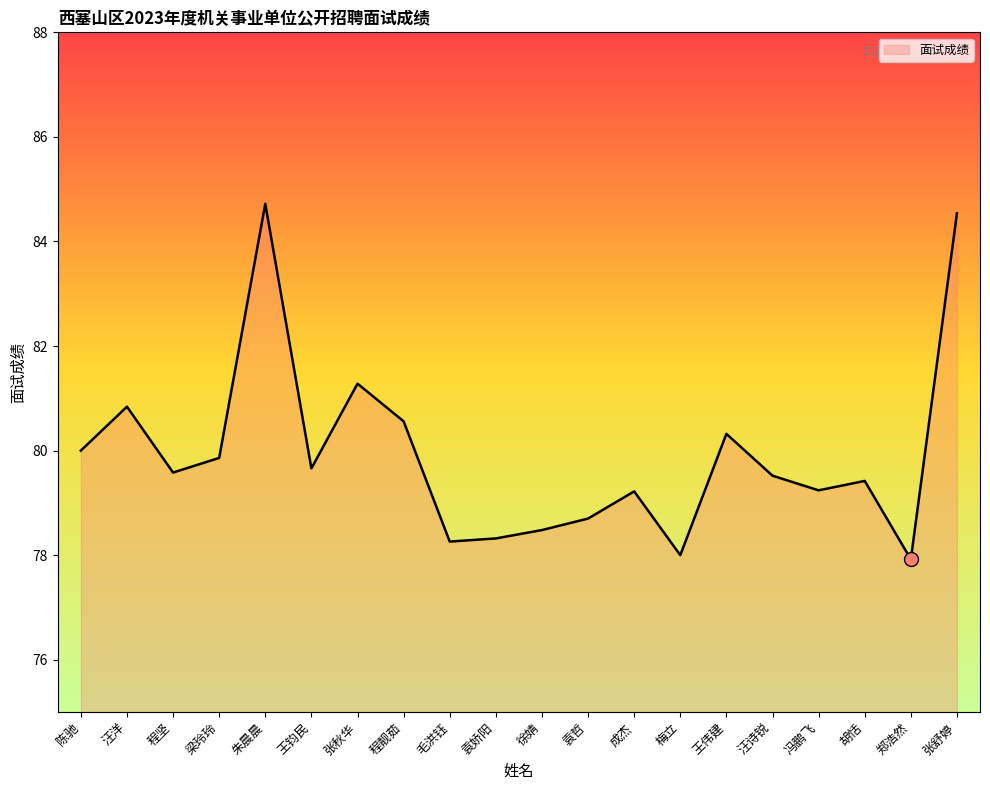

How many lines are shown in the chart?

1